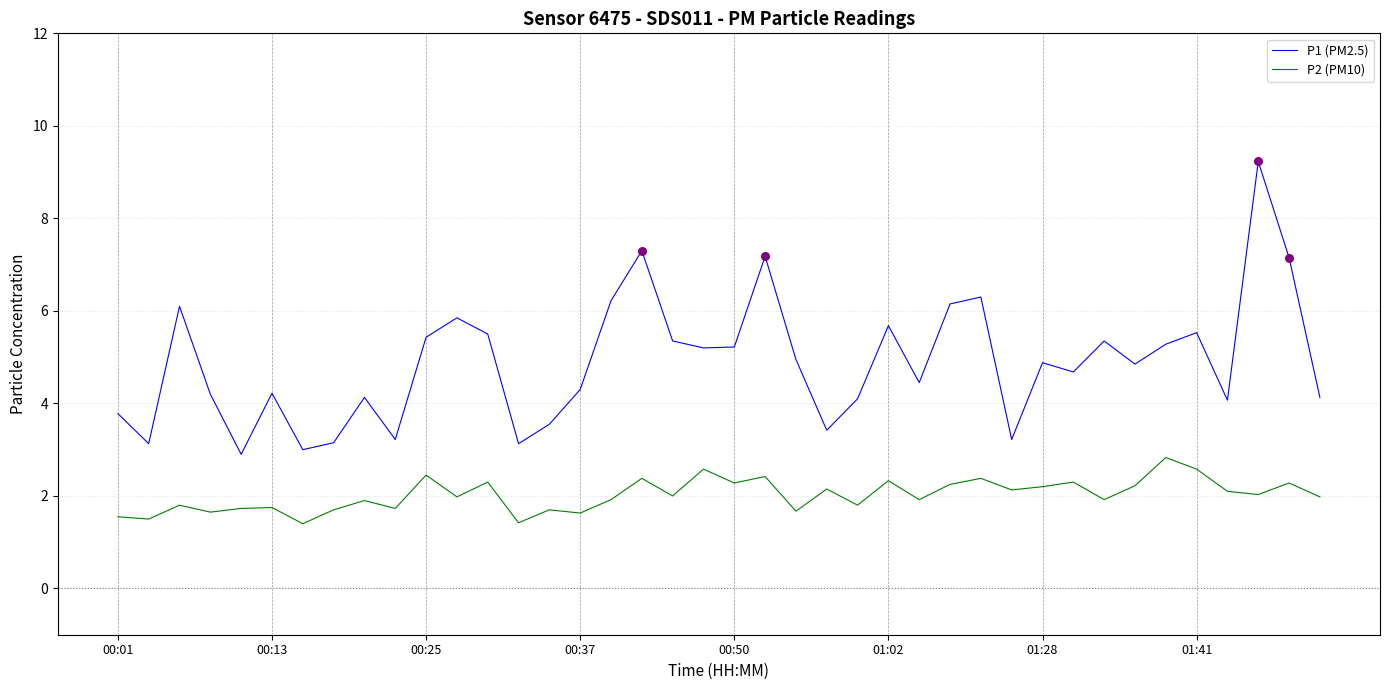

Which series has the widest spread of values?

P1 (PM2.5)